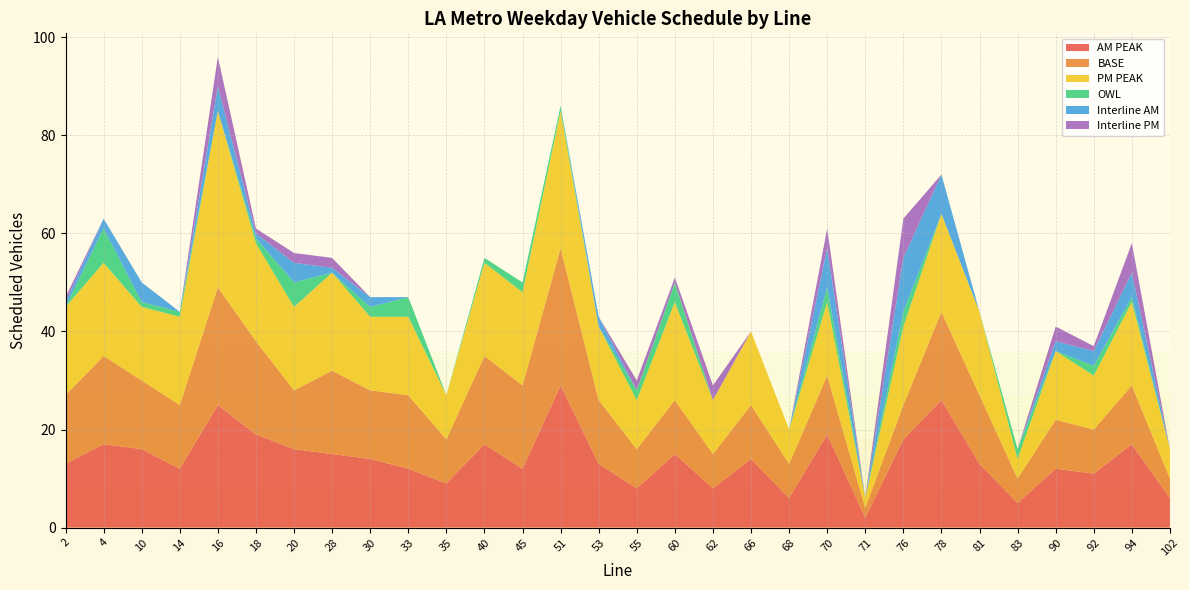

Reading left to right, what are all the values shown in this chart?

AM PEAK: 13	17	16	12	25	19	16	15	14	12	9	17	12	29	13	8	15	8	14	6	19	2	18	26	13	5	12	11	17	6
BASE: 14	18	14	13	24	19	12	17	14	15	9	18	17	28	13	8	11	7	11	7	12	2	7	18	14	5	10	9	12	4
PM PEAK: 18	19	15	18	36	20	17	20	15	16	9	19	19	28	15	10	20	11	15	7	15	2	16	20	17	4	14	11	17	6
OWL: 0	7	1	1	0	1	5	0	2	4	0	1	2	1	0	2	4	0	0	0	3	0	3	0	0	2	0	2	1	0
Interline AM: 1	2	4	0	5	1	4	1	2	0	0	0	0	0	2	0	0	0	0	0	8	0	11	8	0	0	2	3	5	0
Interline PM: 1	0	0	0	6	1	2	2	0	0	0	0	0	0	0	2	1	3	0	0	4	0	8	0	0	0	3	1	6	0